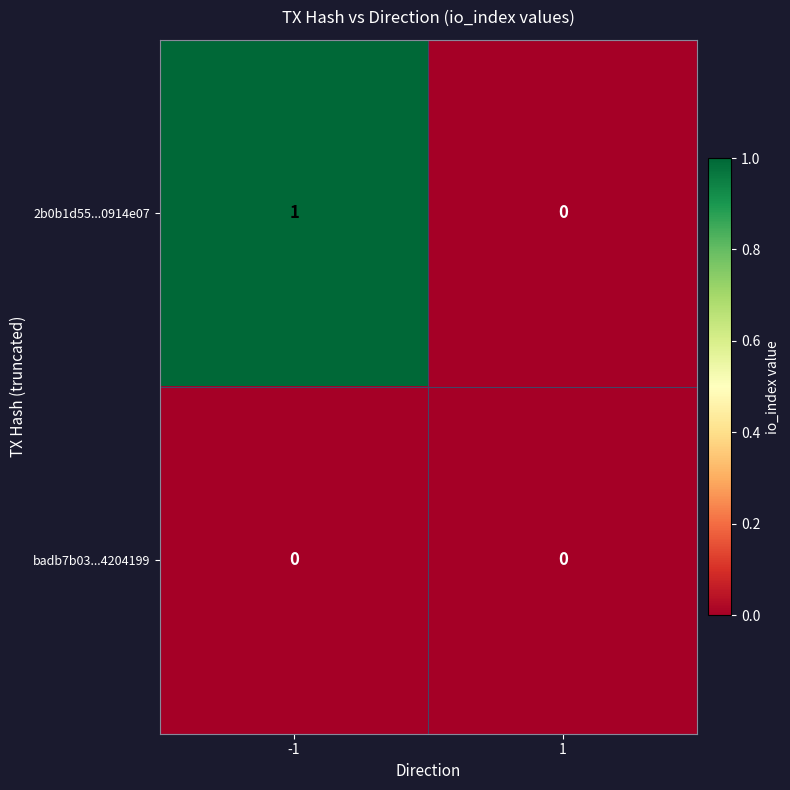

Which series has the largest range (max minus min)?

2b0b1d55...0914e07